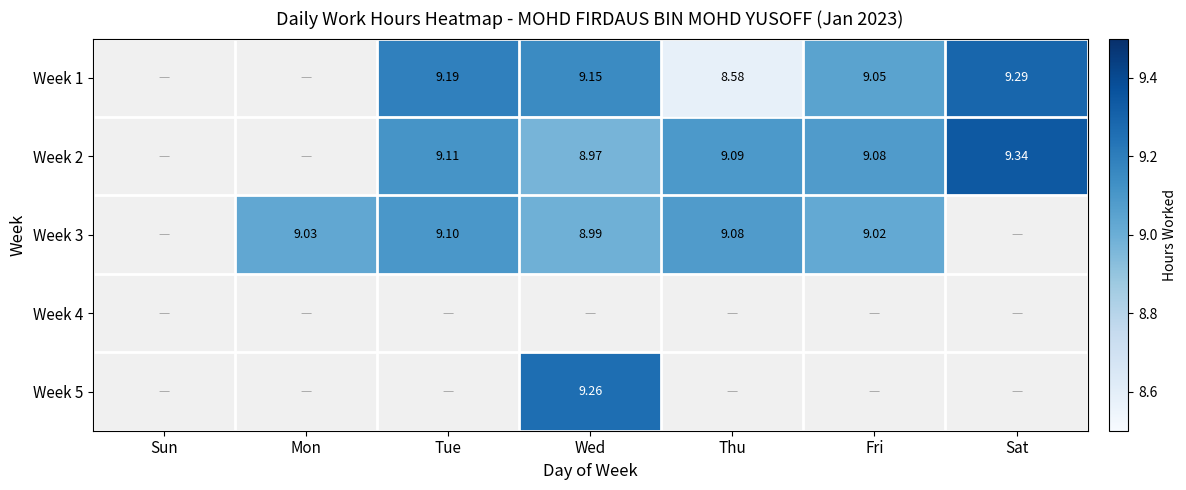

Rank the categories by Week 4 value from lowest to highest.

Sun, Mon, Tue, Wed, Thu, Fri, Sat